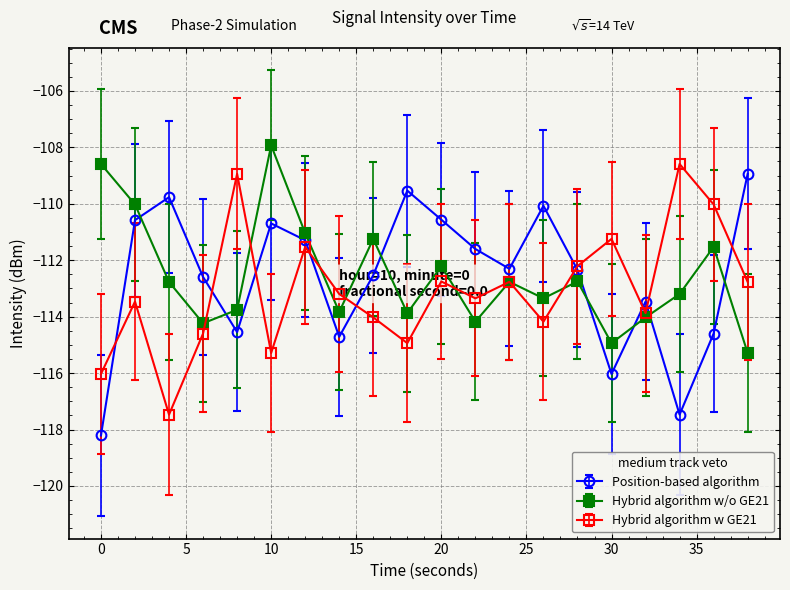

After their last crossing, which series has the higher values: Position-based algorithm or Hybrid algorithm w/o GE21?

Position-based algorithm